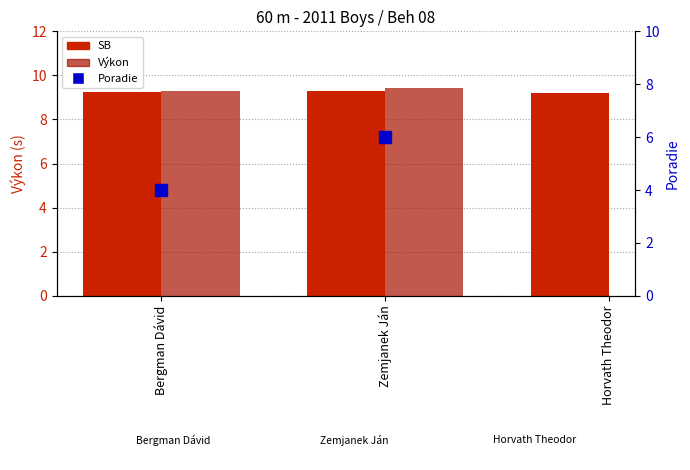

What is the difference between the highest and lowest values at Bergman Dávid?

5.3